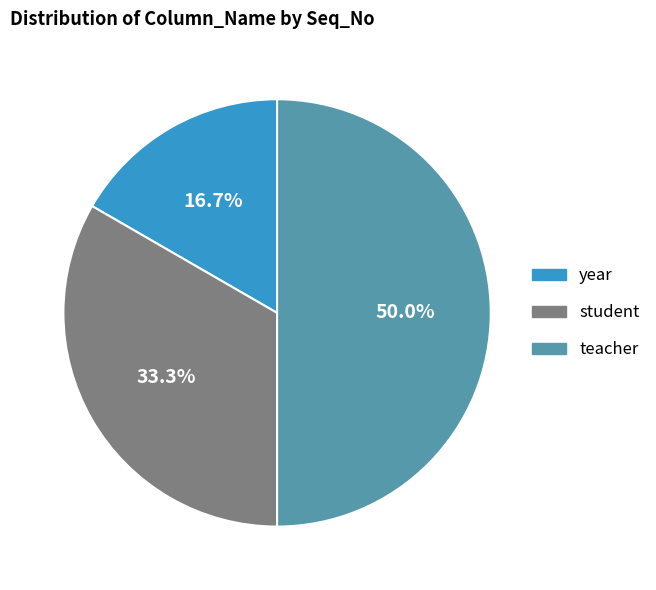

Approximately how many times larger is the value at teacher compared to student?

1.5